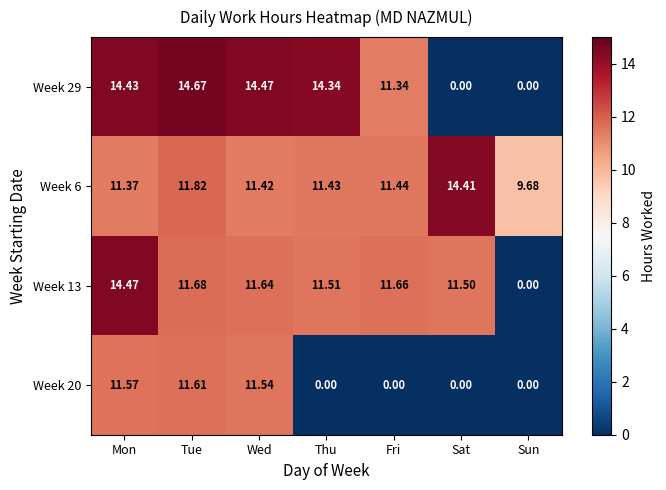

Rank the series at Mon from lowest to highest value.

Week 6, Week 20, Week 29, Week 13